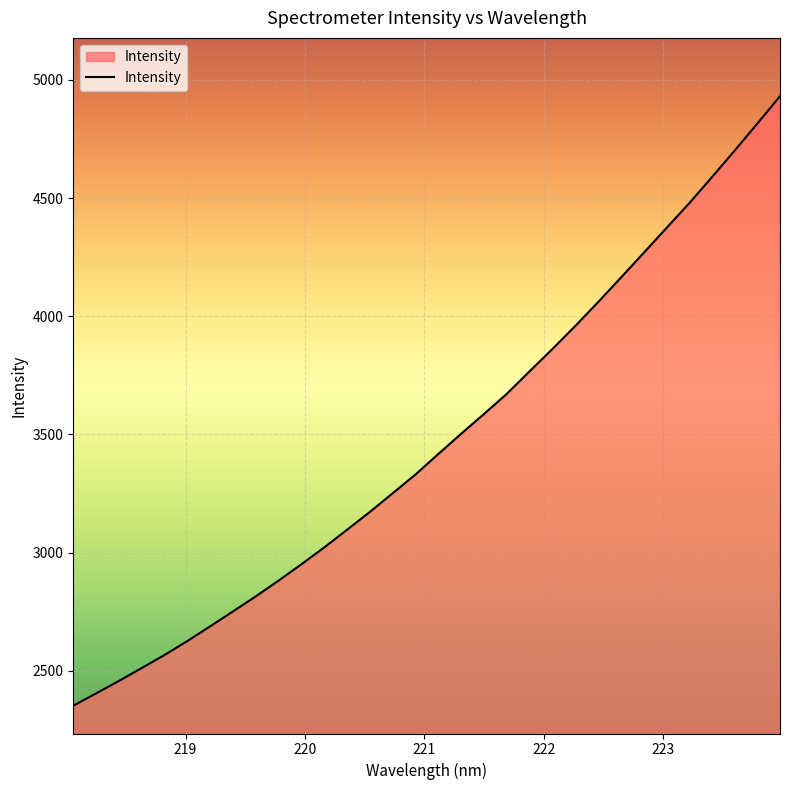

How many lines are shown in the chart?

1